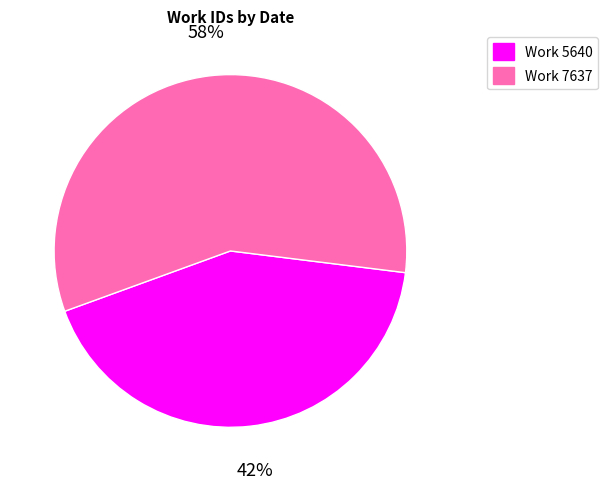

The Work 5640 slice represents 42% of the pie. True or false?

True